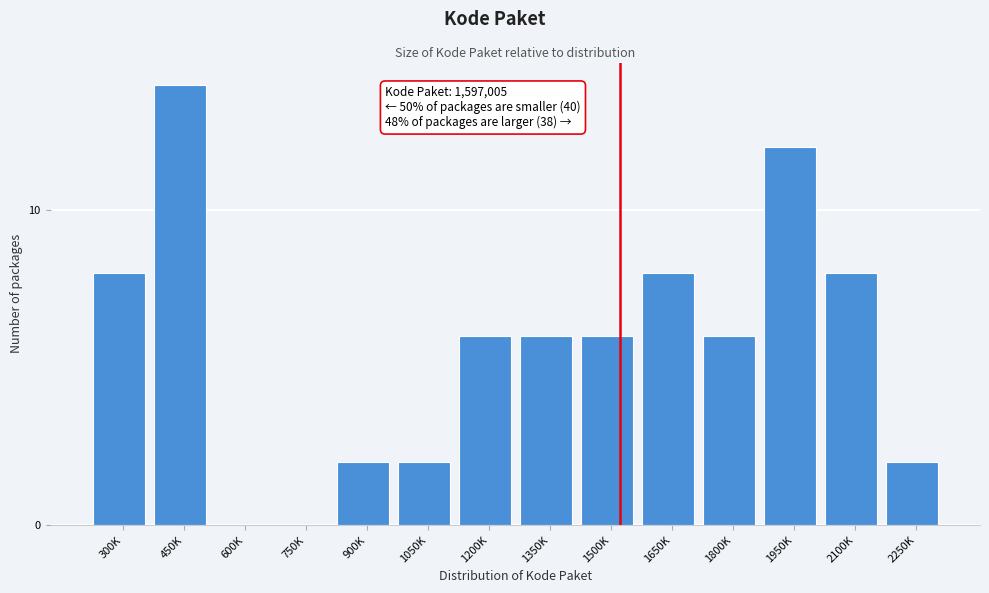

Reading left to right, list all the values displayed in this chart.

300K=8	450K=14	600K=0	750K=0	900K=2	1050K=2	1200K=6	1350K=6	1500K=6	1650K=8	1800K=6	1950K=12	2100K=8	2250K=2